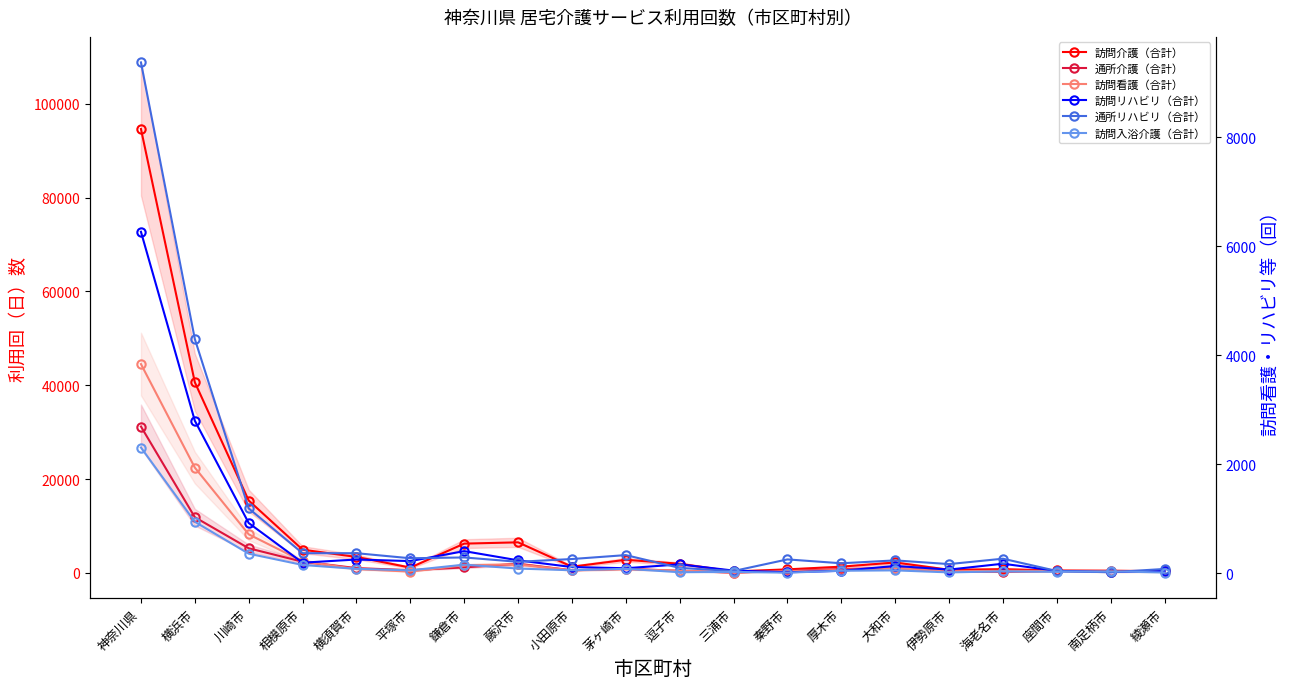

True or false: 訪問入浴介護（合計） has more than 2 interior local peaks.

True